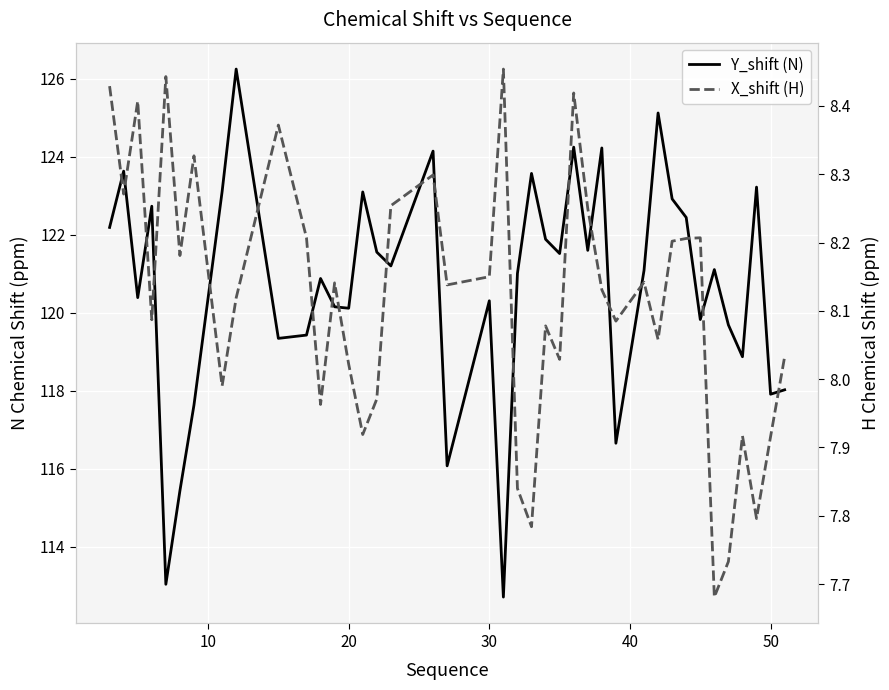

True or false: Y_shift (N) and X_shift (H) intersect in this chart.

False